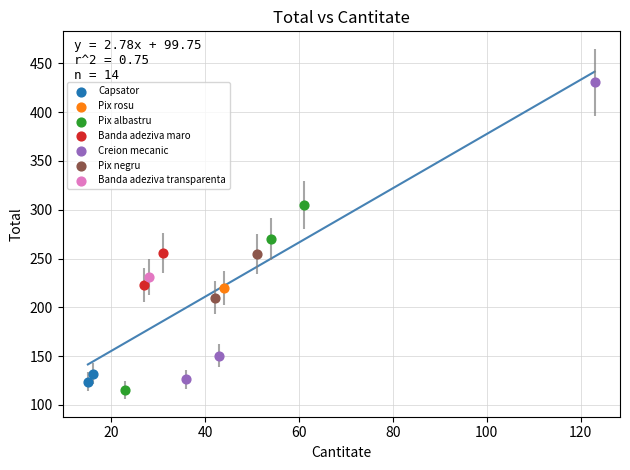

Which series contains the highest Y value?

Creion mecanic